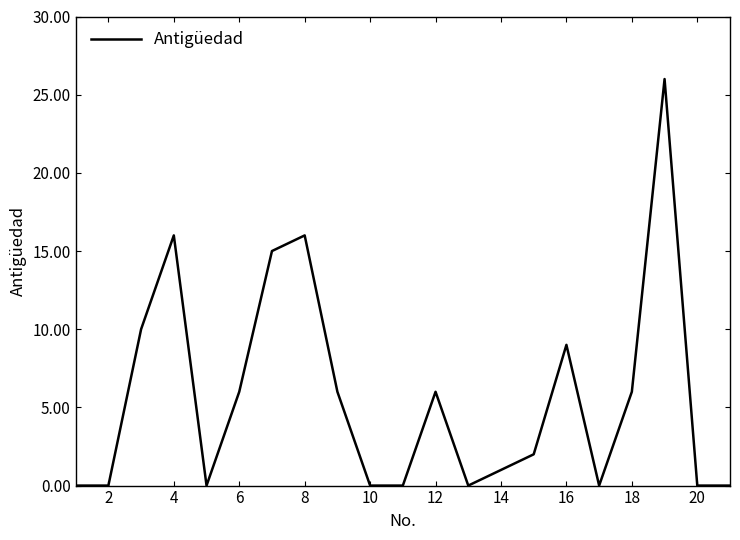

What is the difference between the maximum and minimum values?

26